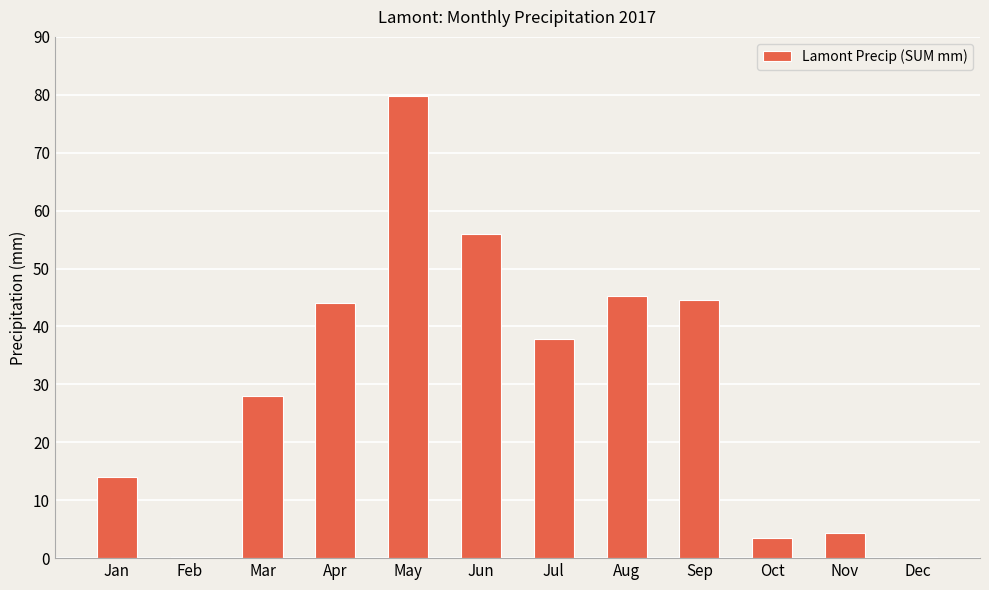

How many data points does each series have?

12